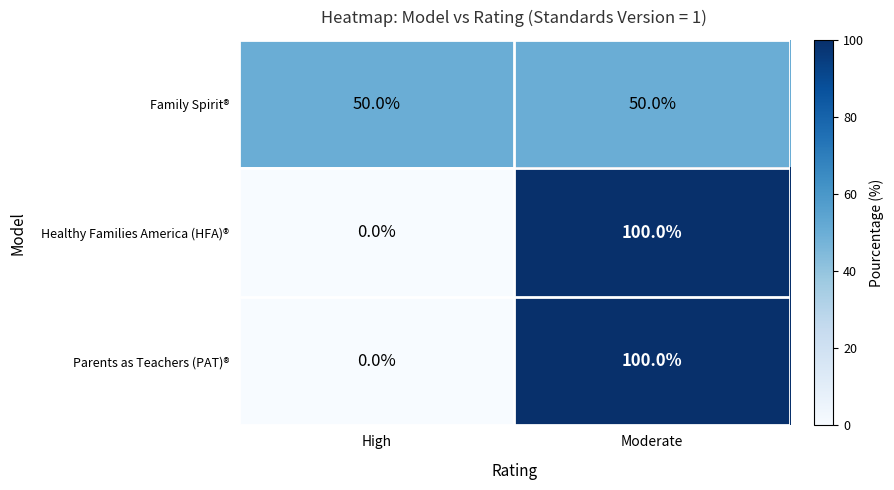

Is it true that Parents as Teachers (PAT)® equals -57 at High?

False